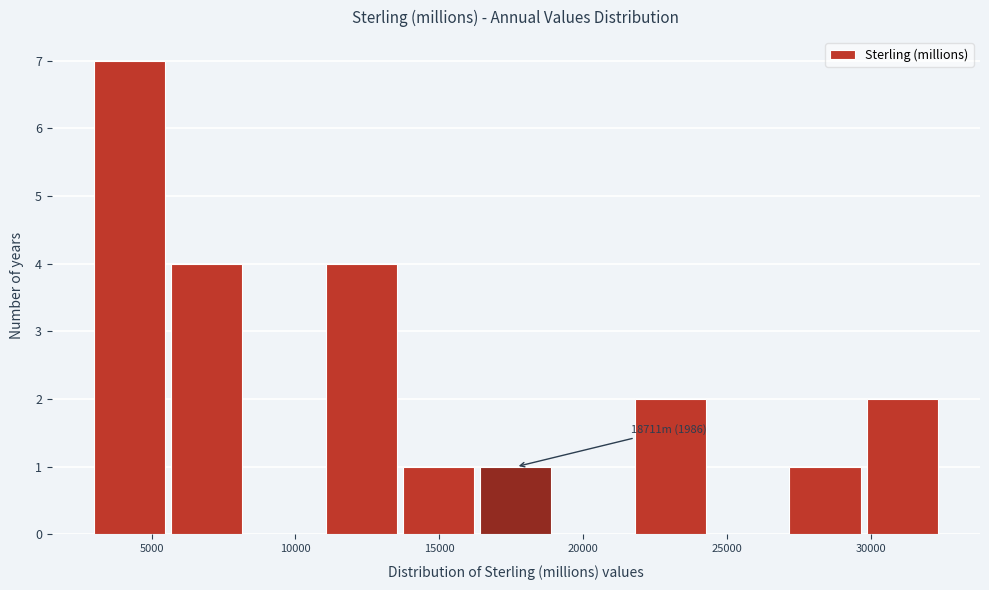

Which range on the x-axis has the tallest bar?

3000 to 5500